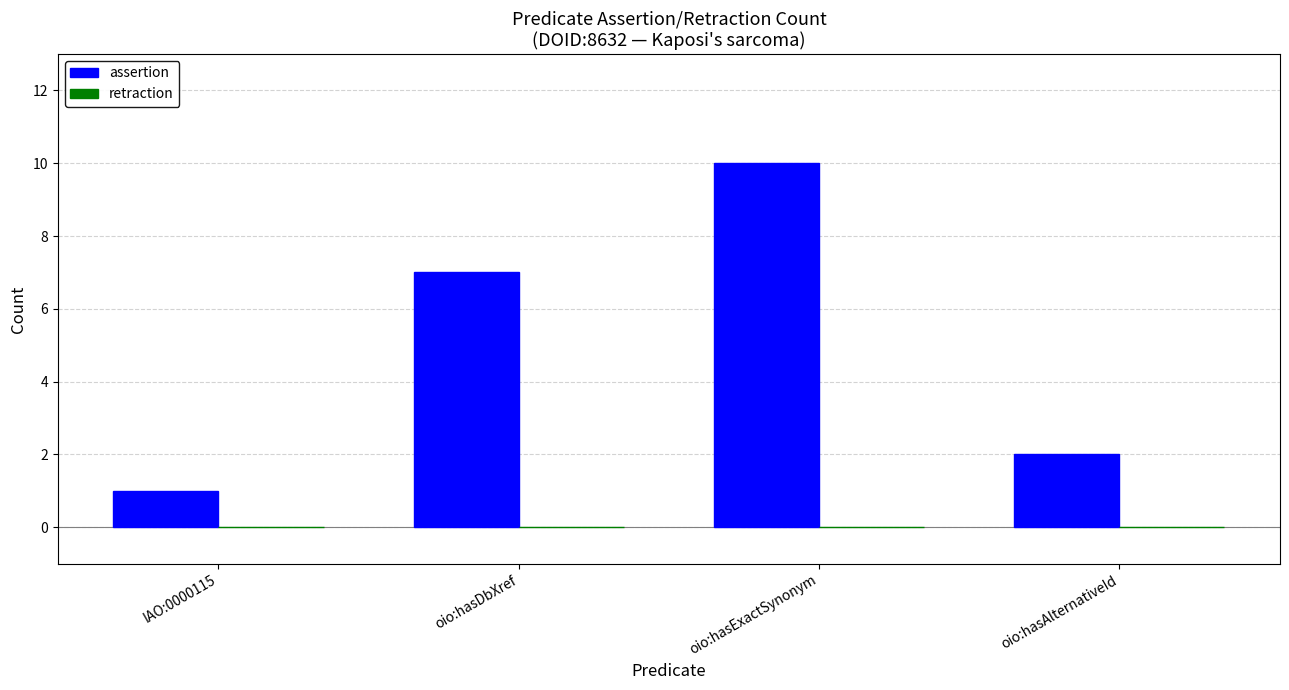

True or false: the data shows 1 at IAO:0000115.

True